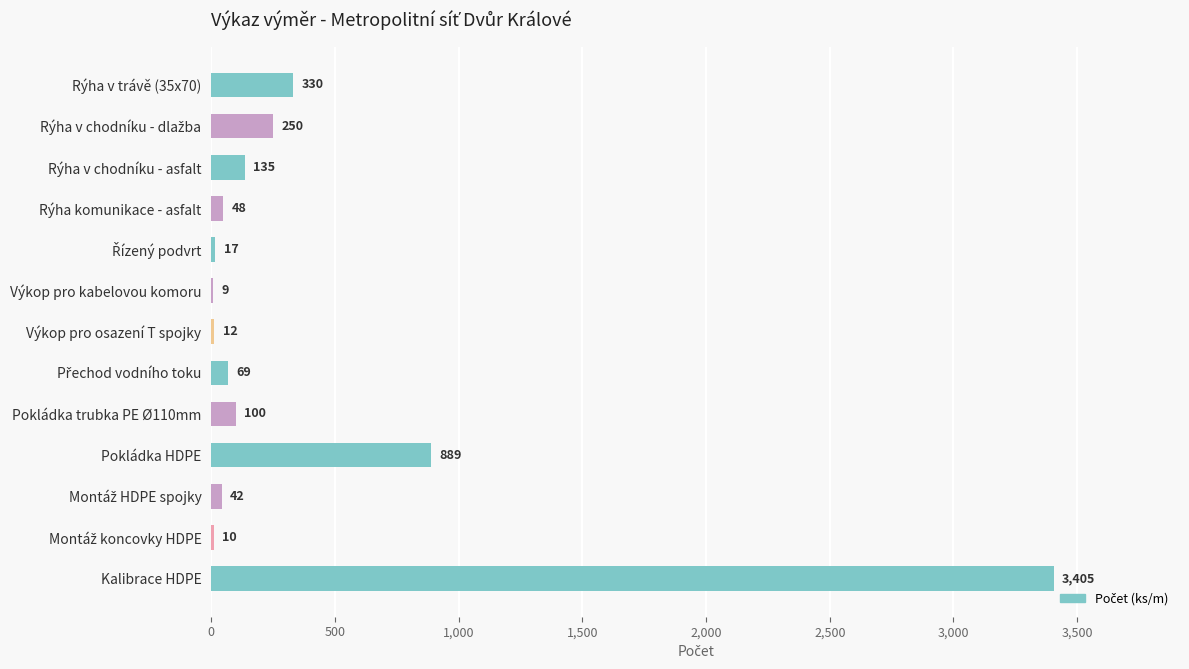

Where is the data nearest to the value 1707?

Pokládka HDPE